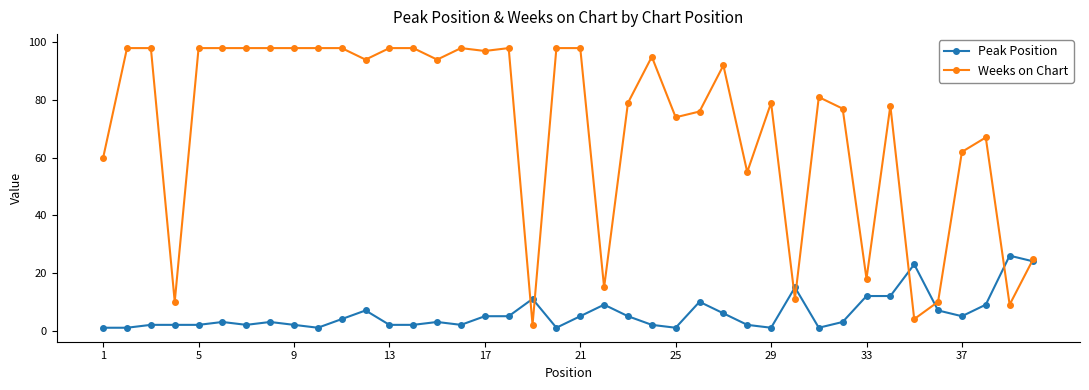

How many times do Peak Position and Weeks on Chart cross each other?

8